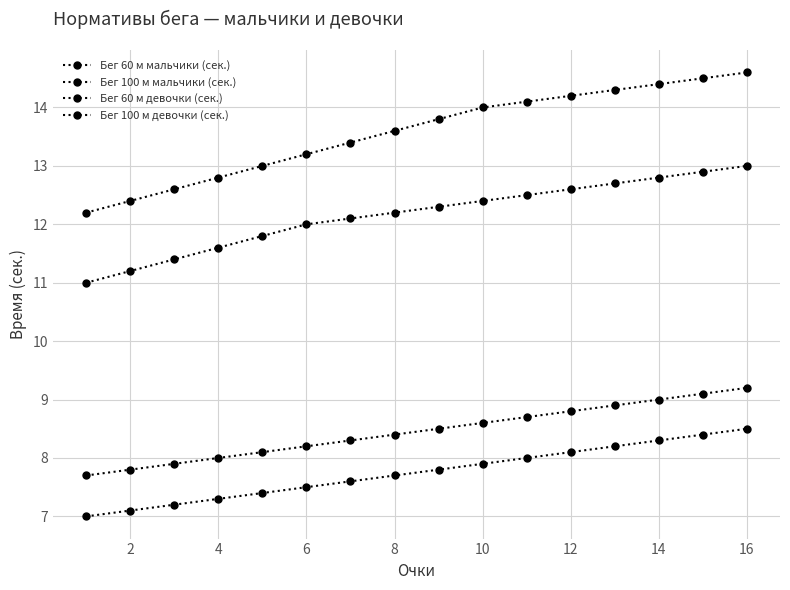

How many lines are shown in the chart?

4